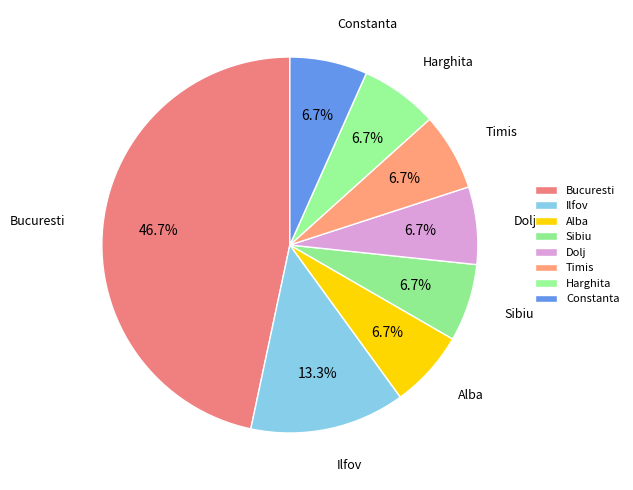

What is the ratio of the value at Dolj to the value at Ilfov?

0.5